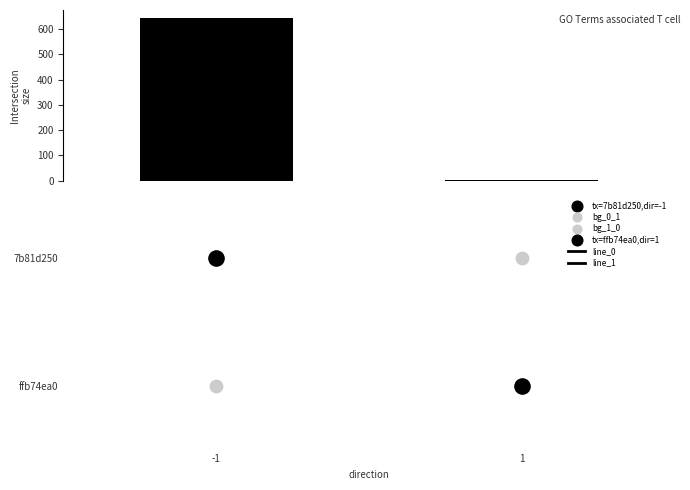

Which category has the highest value in the Intersection Size series?

-1